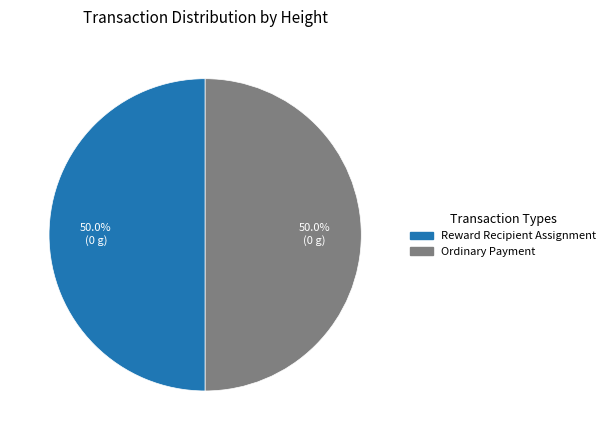

To the nearest percent, what is the average slice percentage?

50%